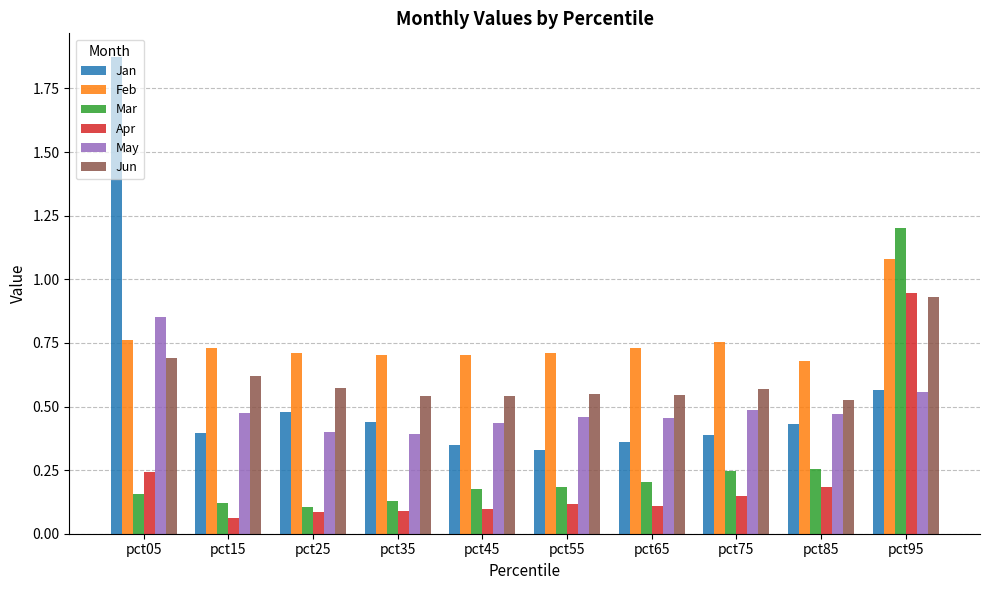

What is the total value across all series at pct15?

2.4